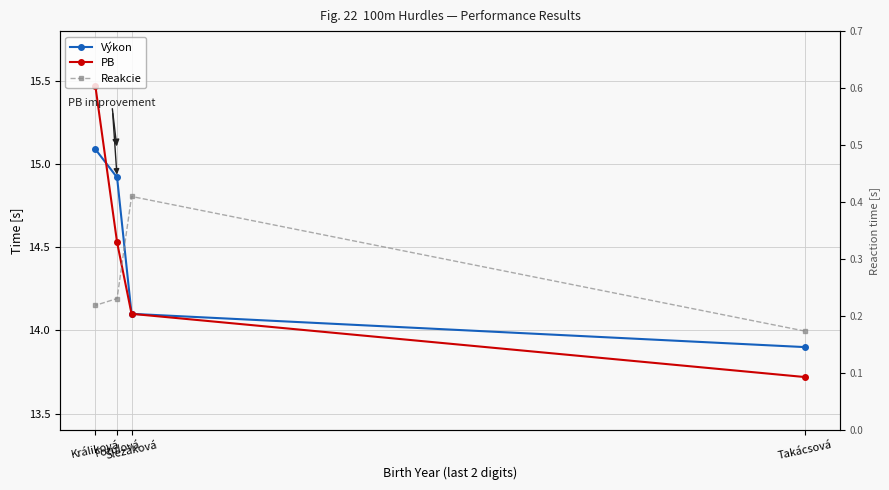

Does the chart display data point markers on the line(s)?

Yes